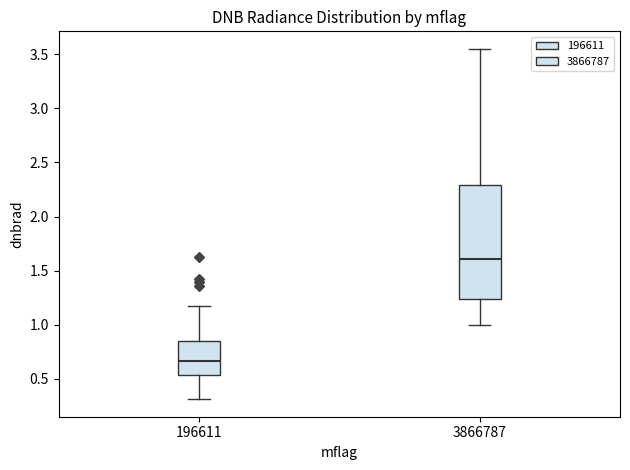

Which box's median line is the highest?

3866787